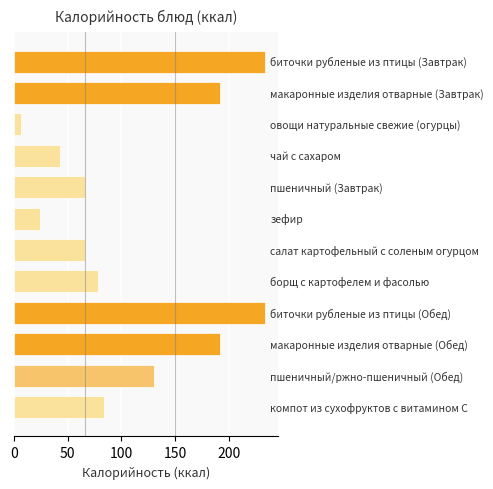

What is the smallest value displayed?

7.0